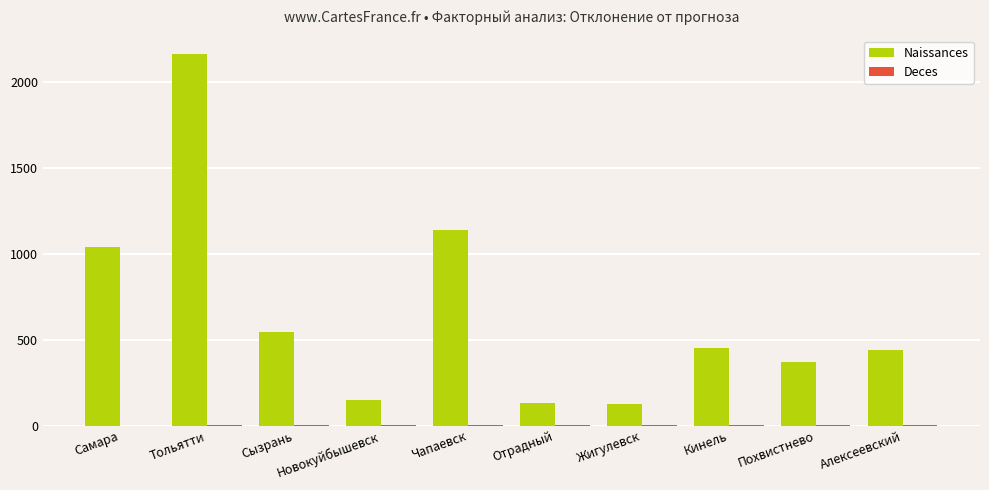

Between Чапаевск and Отрадный, which series saw the biggest shift?

Naissances